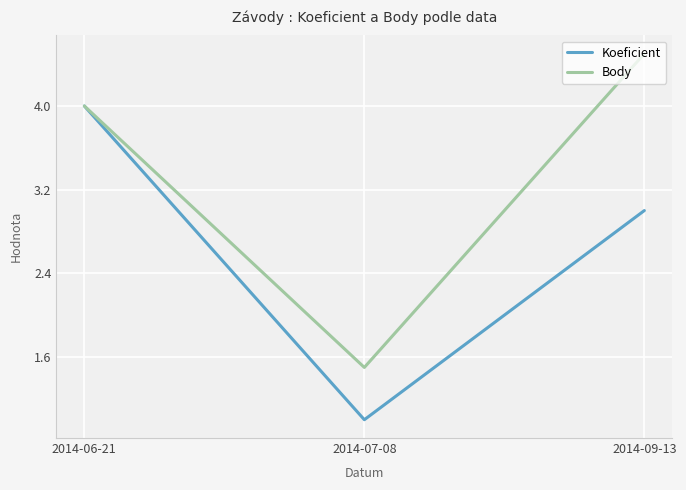

Rank the series by their maximum value, from lowest to highest.

Koeficient, Body